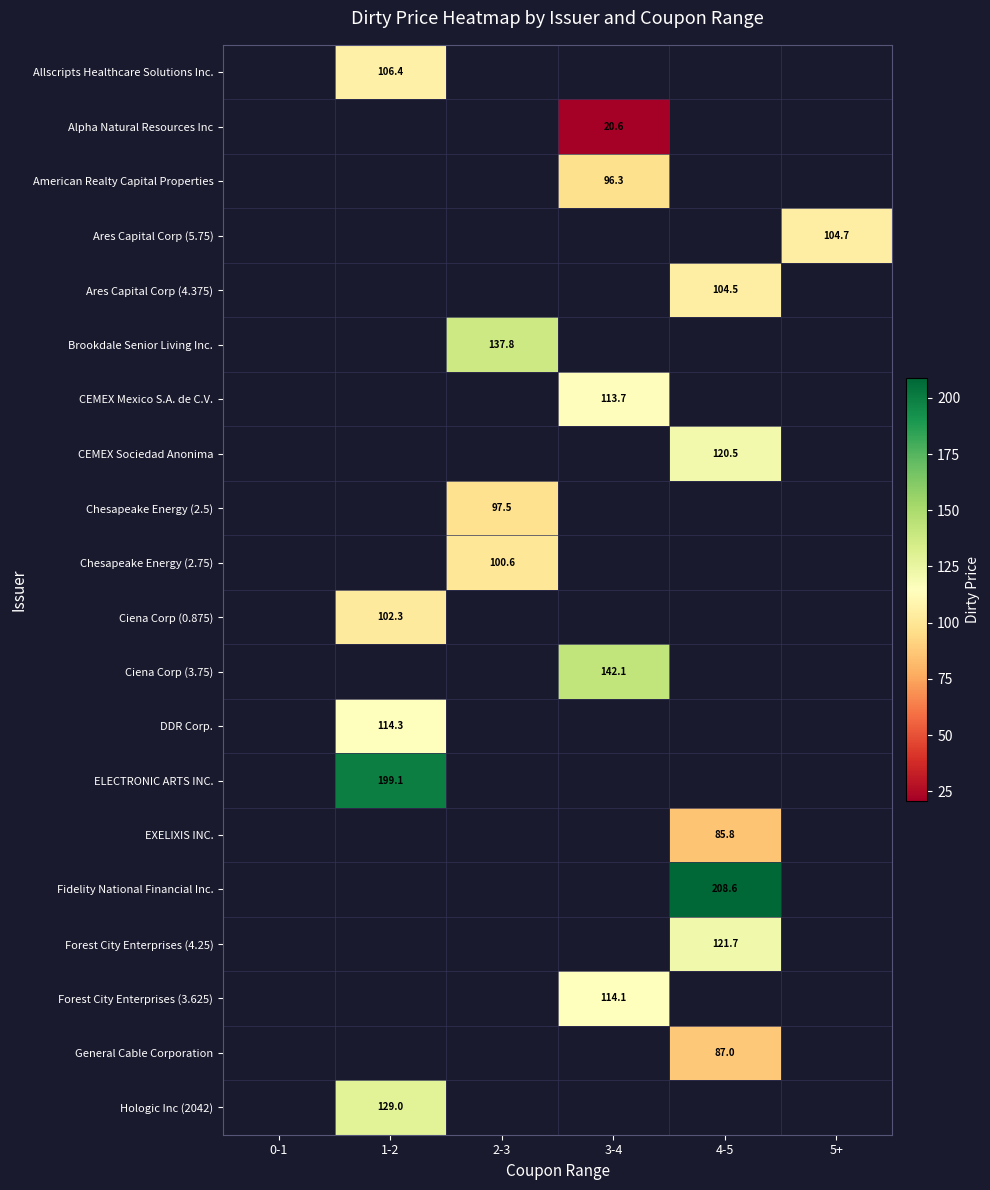

Between 5+ and 1-2, which is larger?

1-2